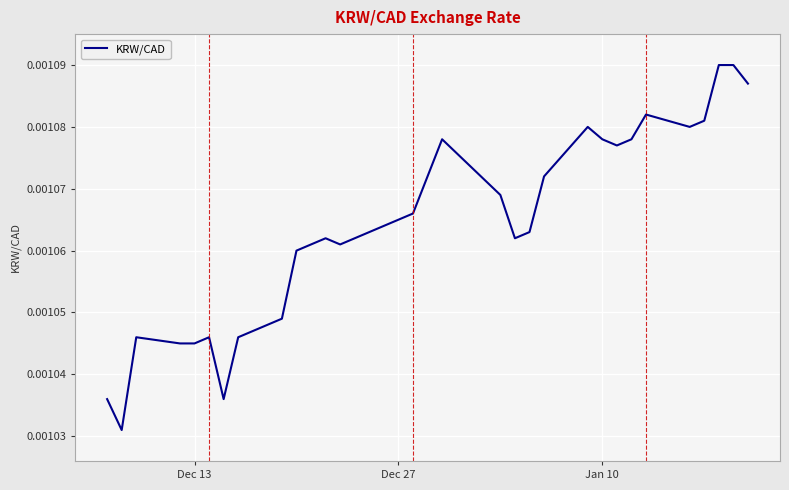

How many lines are shown in the chart?

1